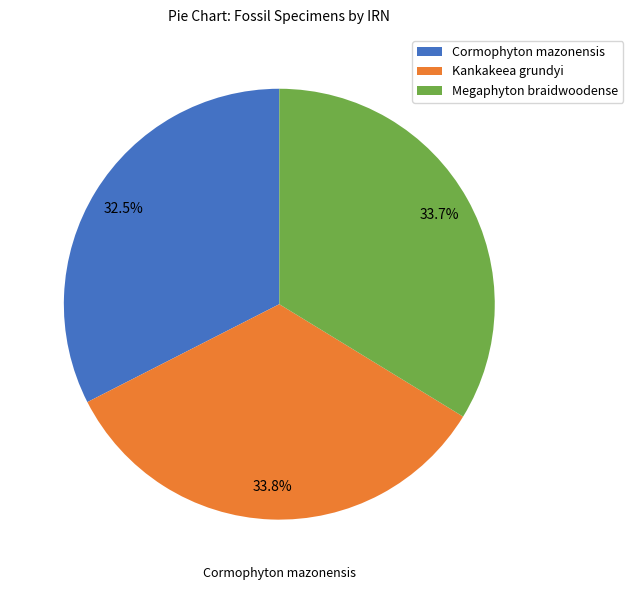

To the nearest percent, what is the combined percentage of Kankakeea grundyi and Megaphyton braidwoodense?

67%